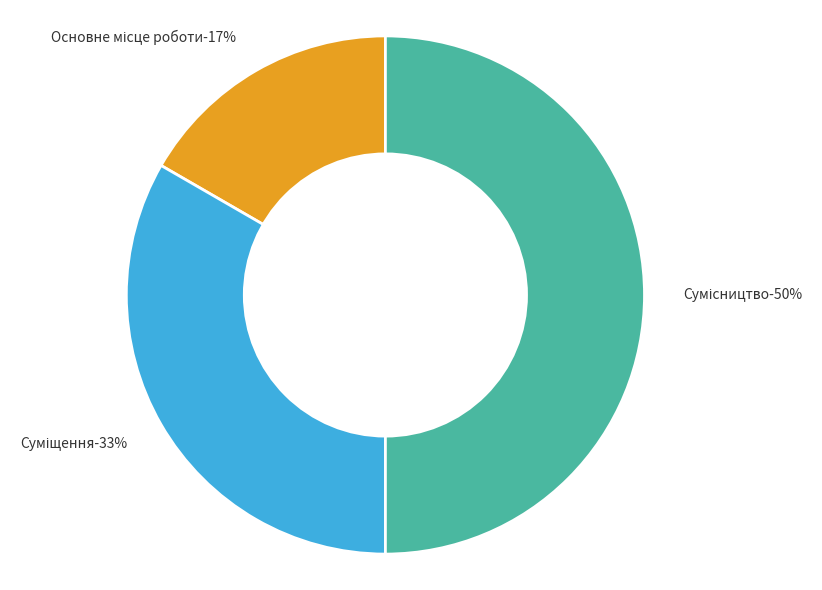

To the nearest percent, what is the difference between the largest and smallest slice percentages?

33%